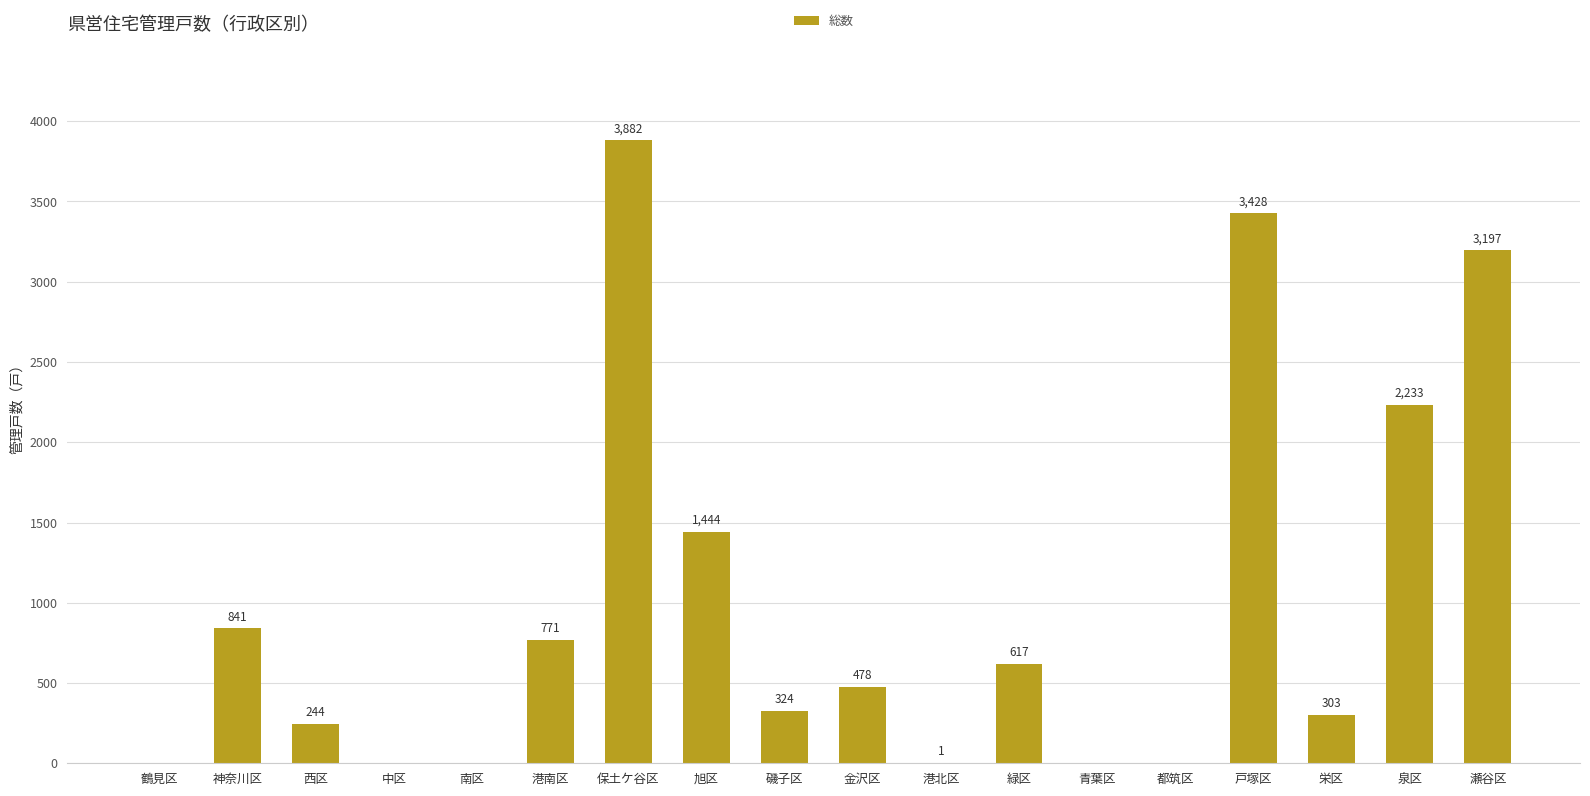

What is the sum of all values?

17763